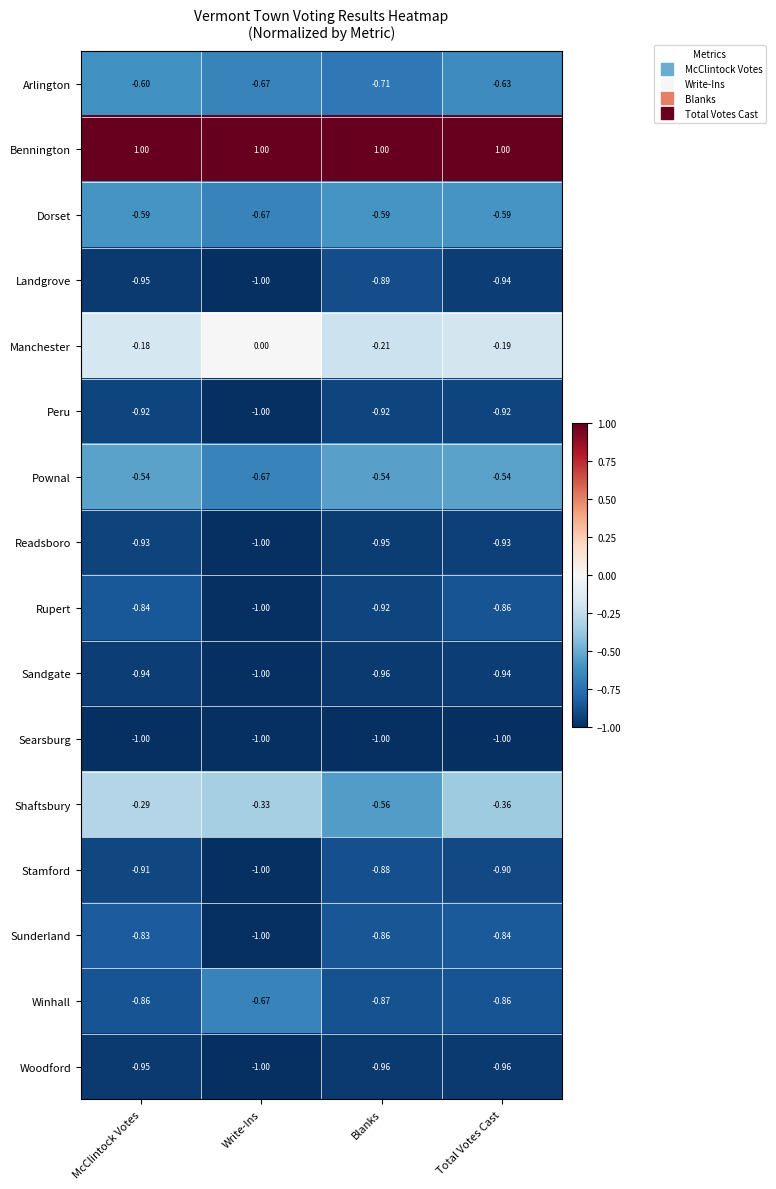

How many categories are shown in the chart?

4